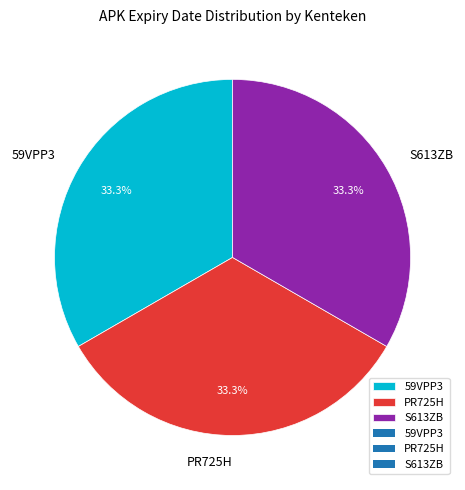

To the nearest percent, what is the average slice percentage?

33%